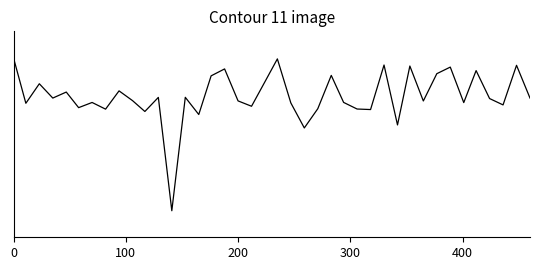

Does the chart display data point markers on the line(s)?

No